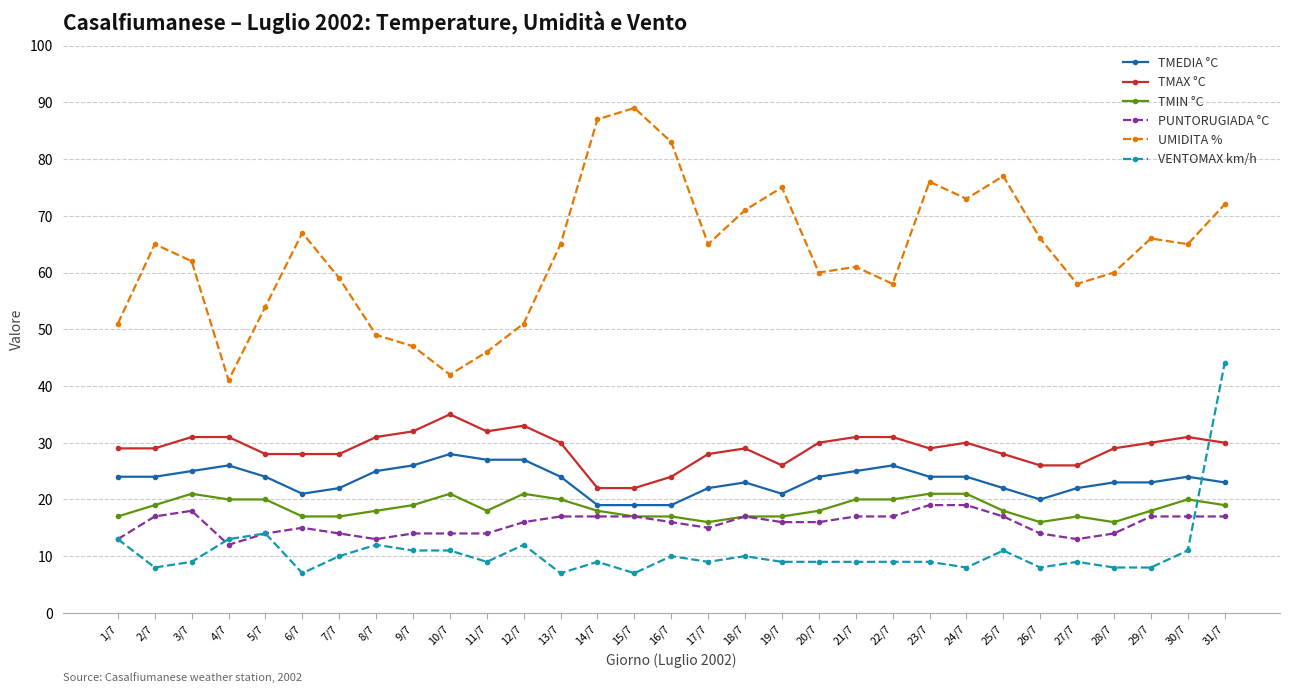

True or false: TMIN °C and UMIDITA % cross at least once.

False